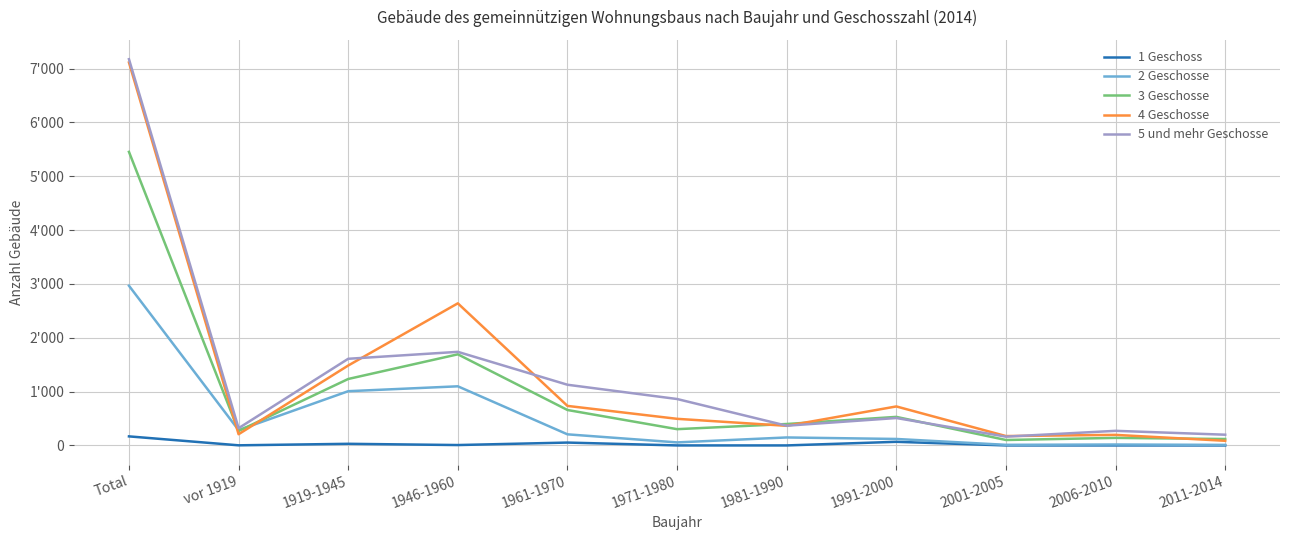

True or false: 5 und mehr Geschosse has a value of 159 at vor 1919.

False